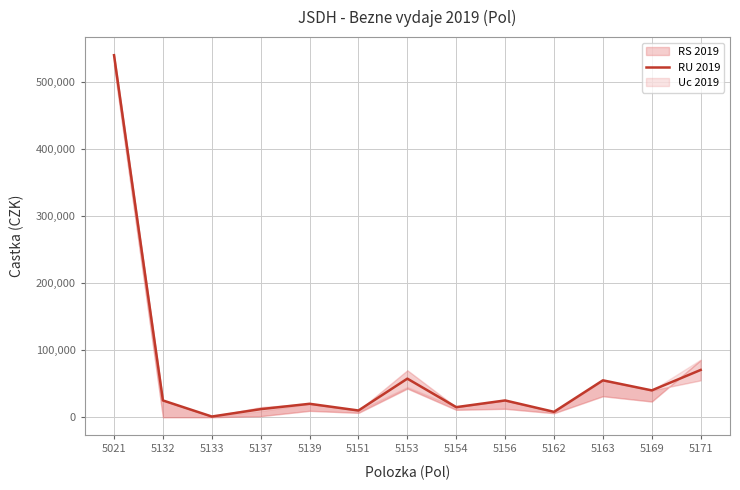

Where is the data nearest to the value 270500?

5171